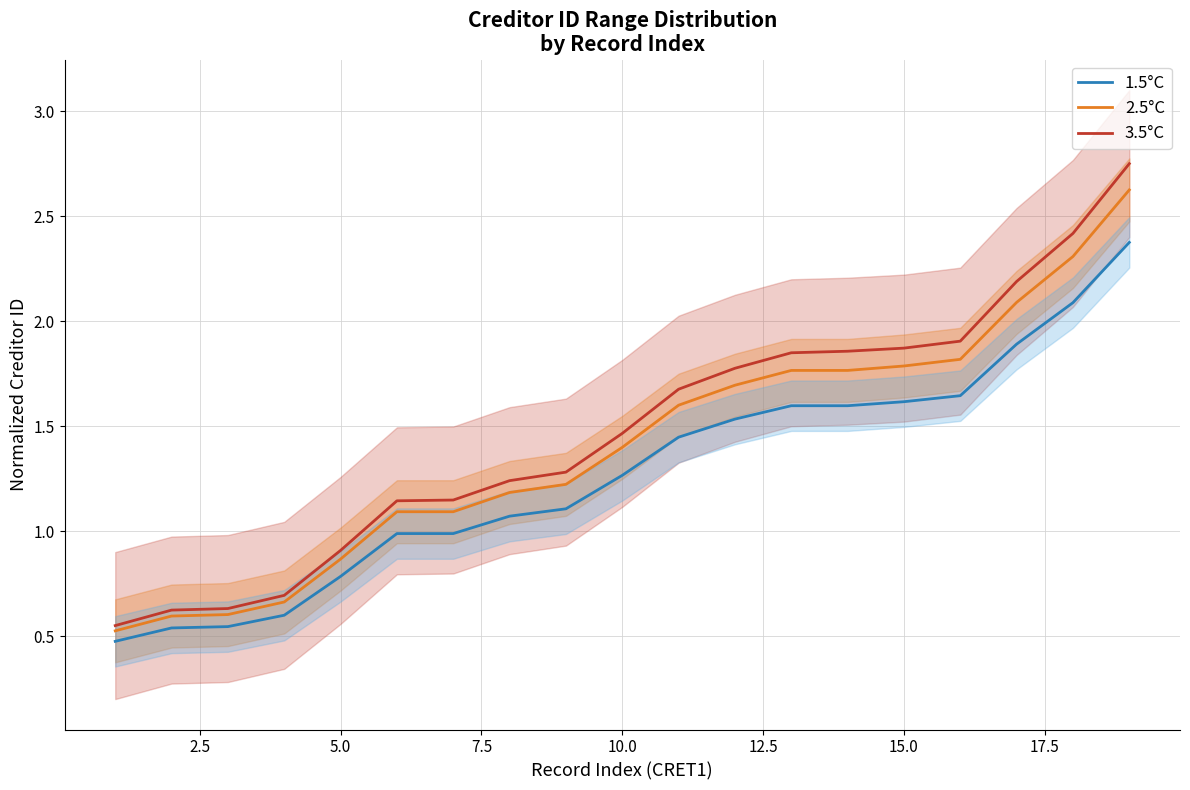

True or false: 1.5°C and 3.5°C intersect in this chart.

False